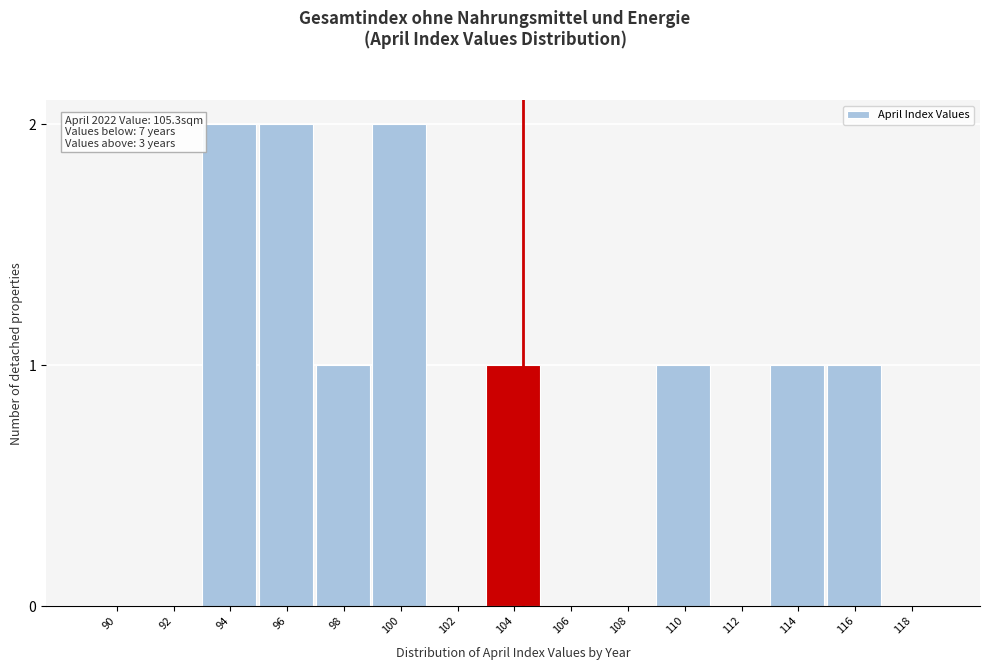

Reading left to right, transcribe all the data shown in this chart.

90=0	92=0	94=2	96=2	98=1	100=2	102=0	104=1	106=0	108=0	110=1	112=0	114=1	116=1	118=0